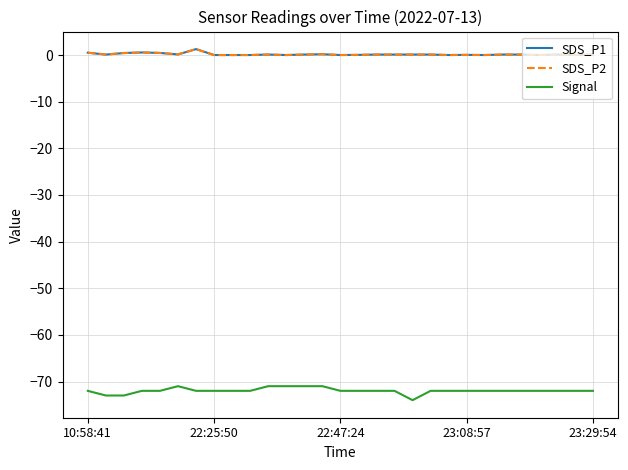

True or false: SDS_P1 and SDS_P2 cross at least once.

False